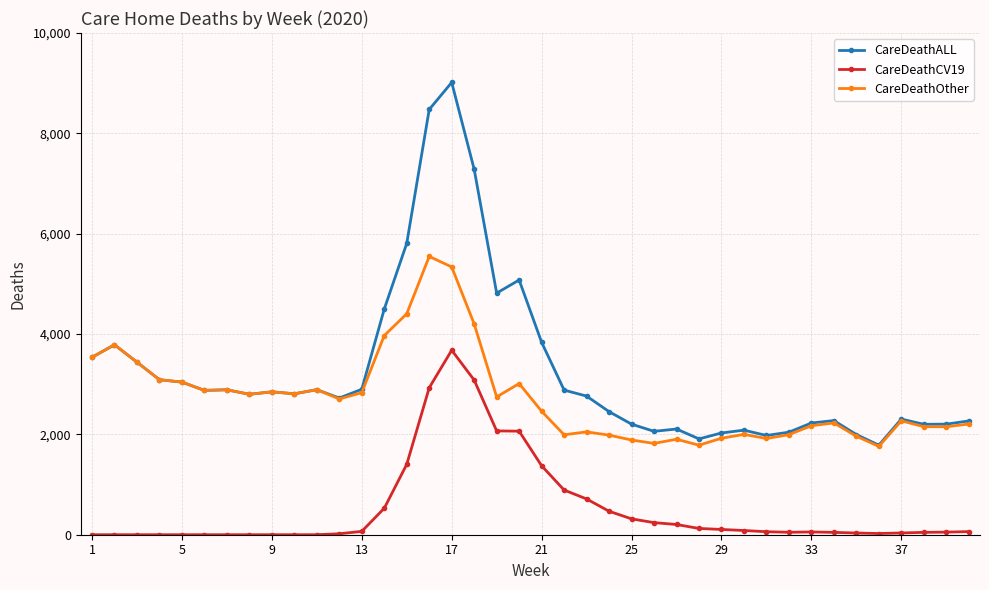

What is the lowest value of the CareDeathALL series?

1785